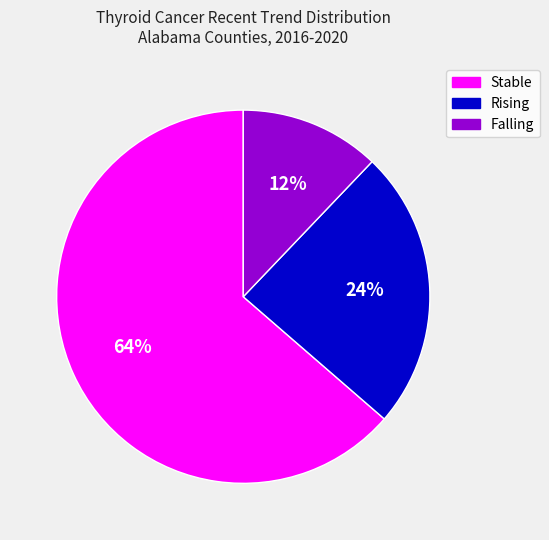

To the nearest percent, what is the difference between the largest and smallest slice percentages?

52%